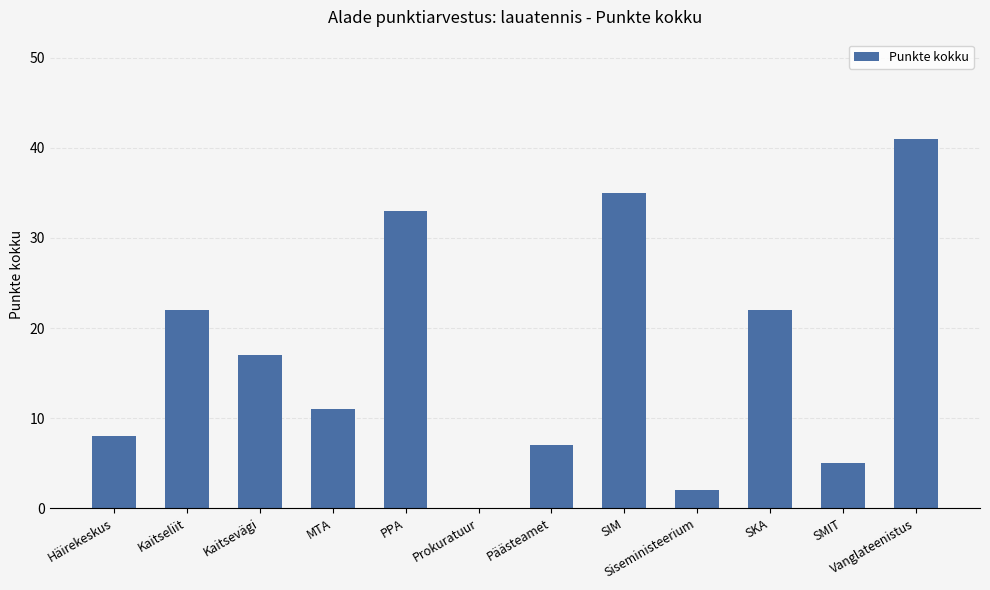

Read the value at Vanglateenistus.

41